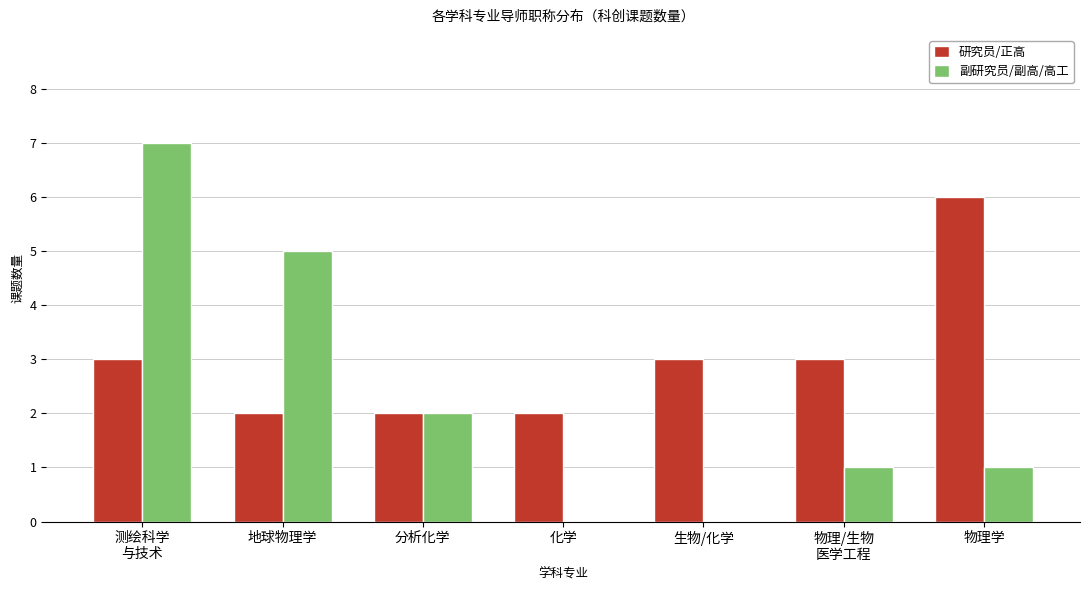

What is the total value across all series at 测绘科学
与技术?

10